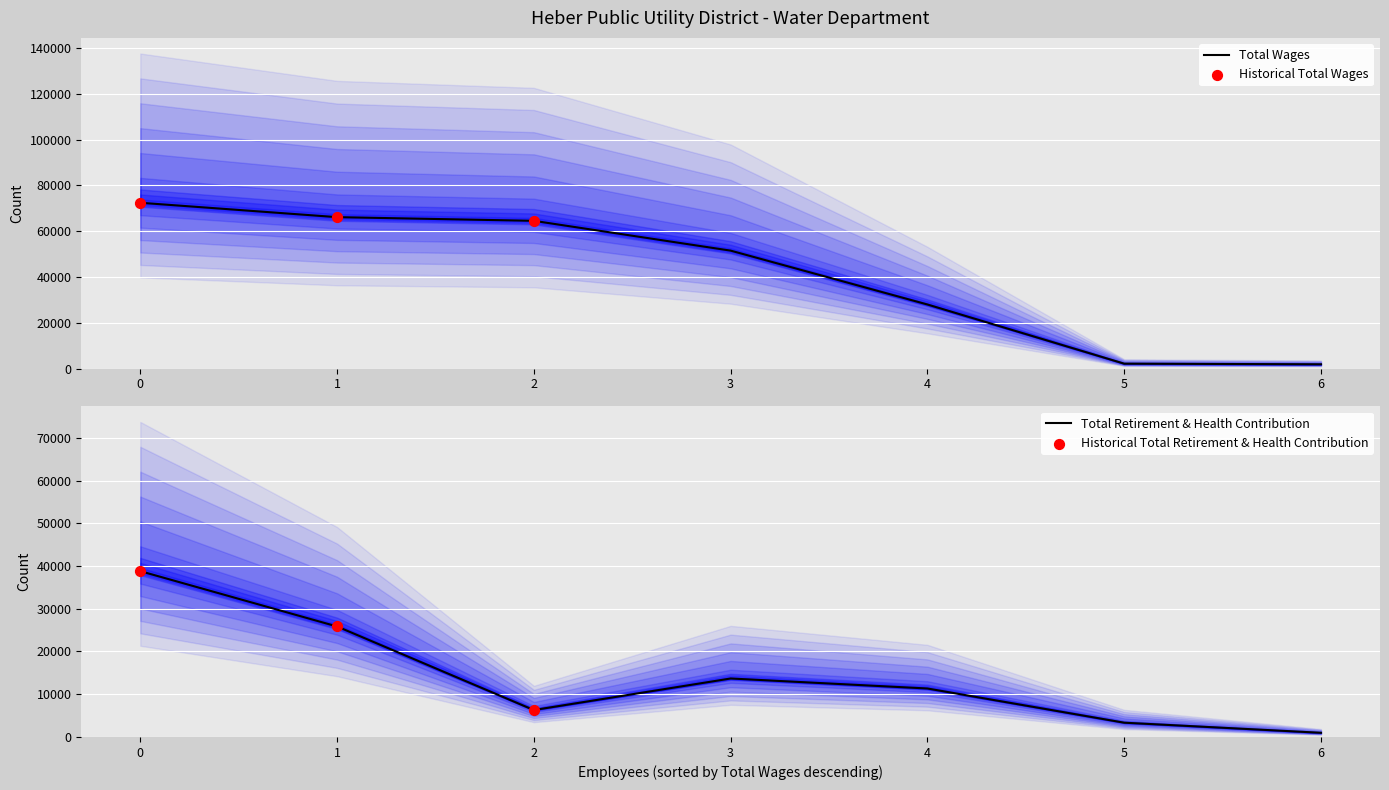

Which series reaches the minimum Y coordinate?

Total Retirement & Health Contribution